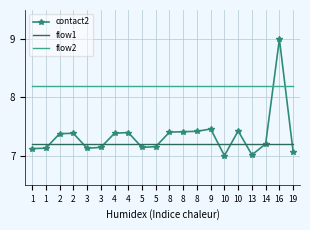

Reading right to left, list all the values displayed in this chart.

contact2: 7.1	9.0	7.2	7.0	7.4	7.0	7.5	7.4	7.4	7.4	7.2	7.1	7.4	7.4	7.1	7.1	7.4	7.4	7.1	7.1
flow1: 7.2	7.2	7.2	7.2	7.2	7.2	7.2	7.2	7.2	7.2	7.2	7.2	7.2	7.2	7.2	7.2	7.2	7.2	7.2	7.2
flow2: 8.2	8.2	8.2	8.2	8.2	8.2	8.2	8.2	8.2	8.2	8.2	8.2	8.2	8.2	8.2	8.2	8.2	8.2	8.2	8.2